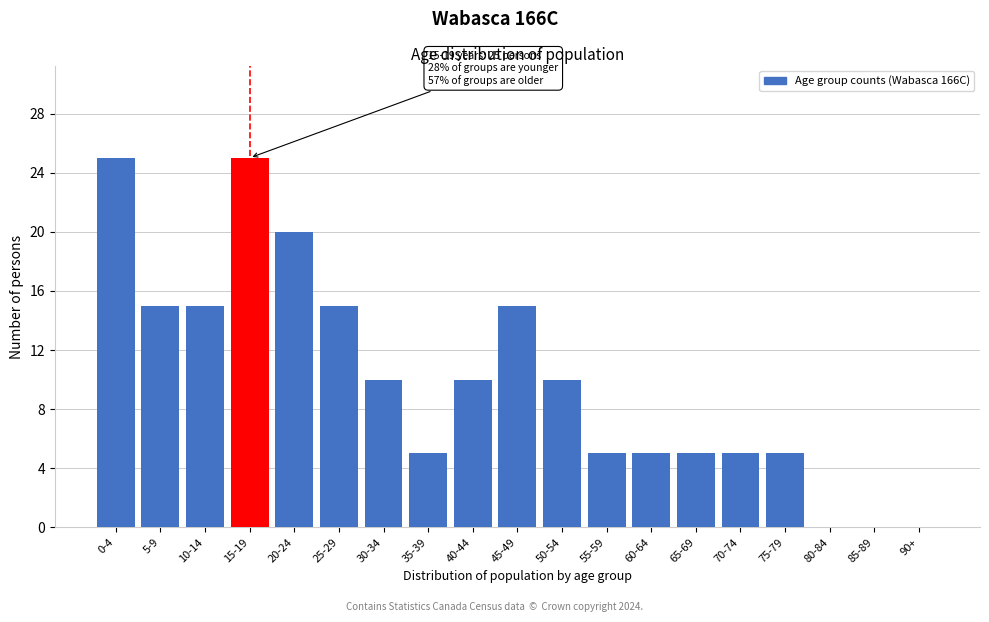

Reading right to left, transcribe all the data shown in this chart.

90+=0	85-89=0	80-84=0	75-79=5	70-74=5	65-69=5	60-64=5	55-59=5	50-54=10	45-49=15	40-44=10	35-39=5	30-34=10	25-29=15	20-24=20	15-19=25	10-14=15	5-9=15	0-4=25